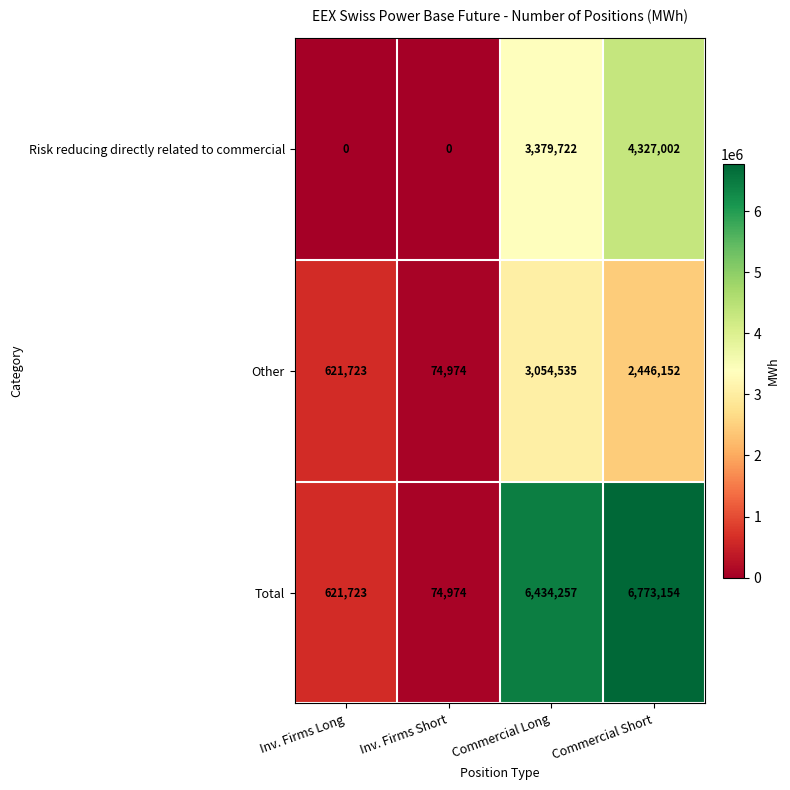

What value does the Total series have at Commercial Short?

6773154